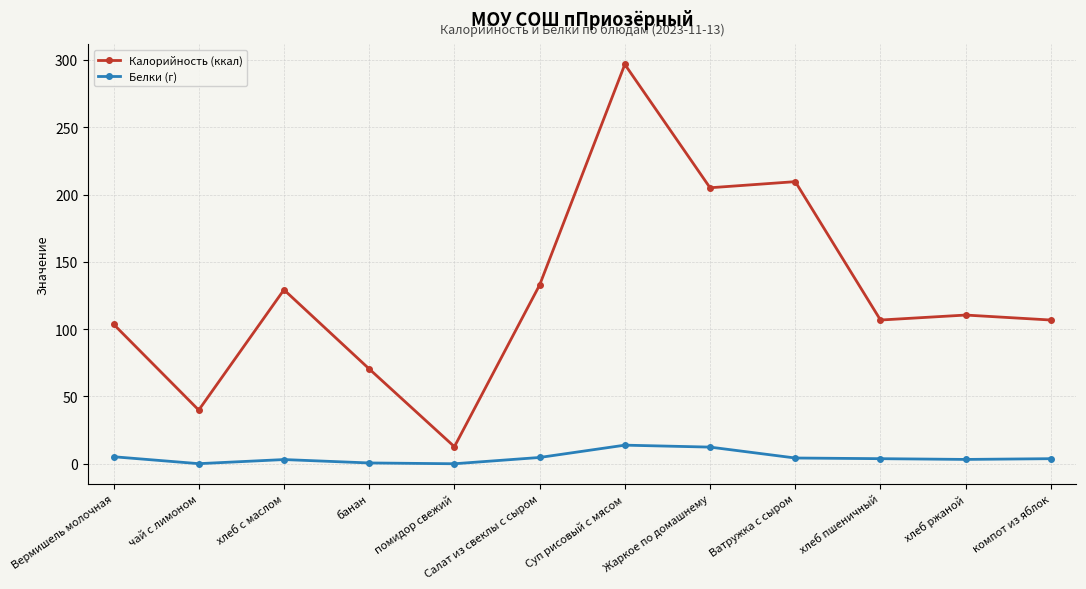

In Калорийность (ккал), how many points are higher than both neighbors (excluding endpoints)?

4